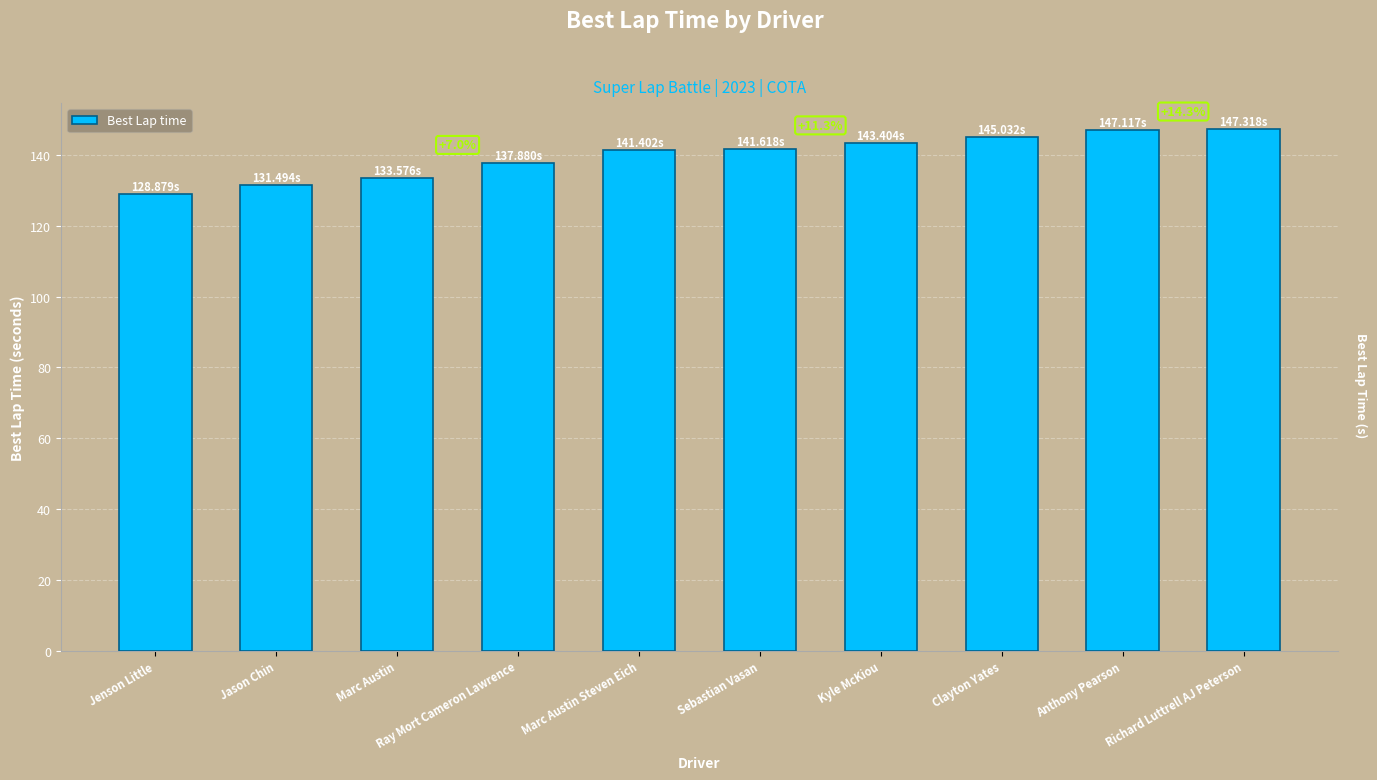

At which category does the chart reach its minimum across all series?

Jenson Little